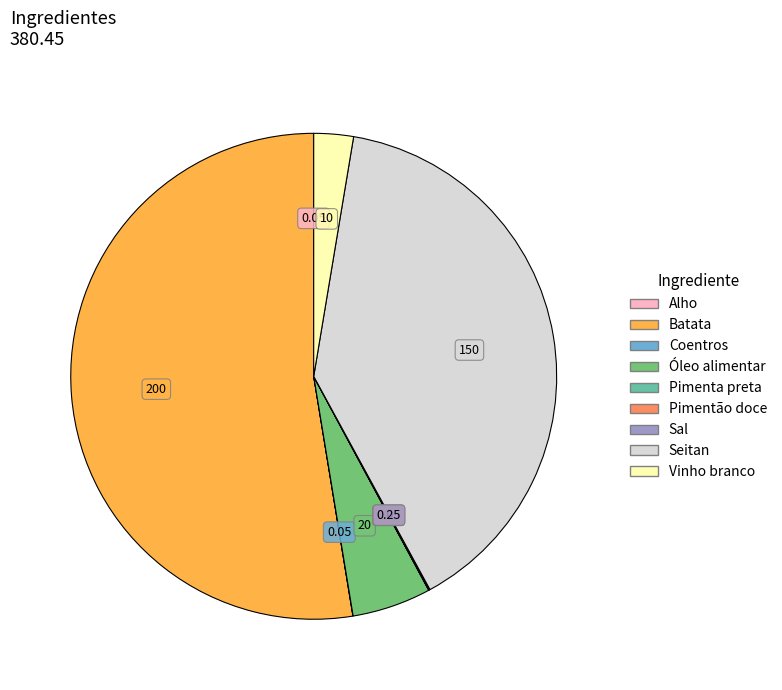

What is the largest slice in the pie chart?

Batata